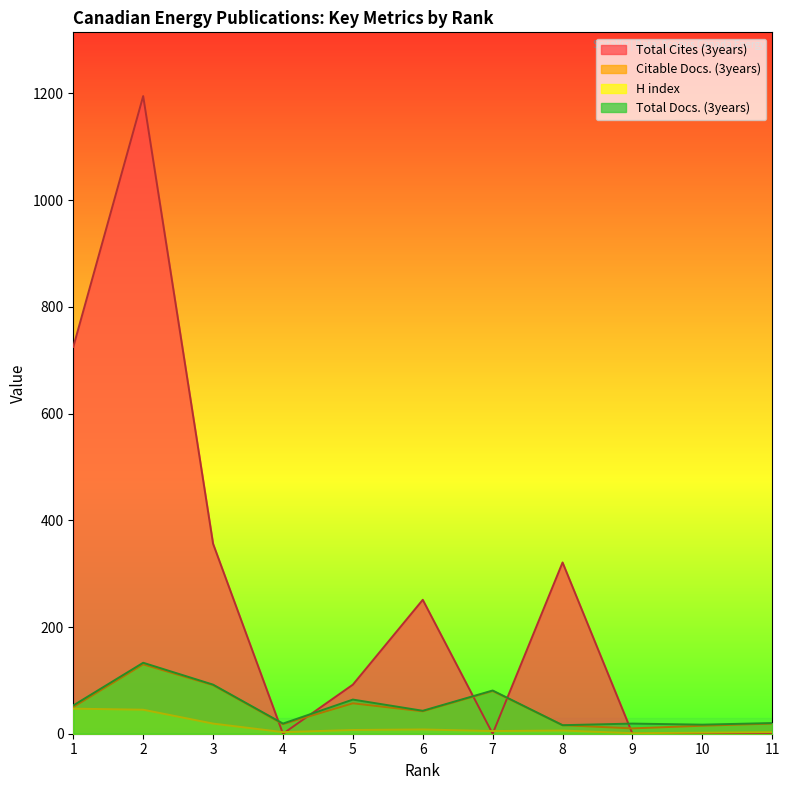

How many lines are shown in the chart?

4